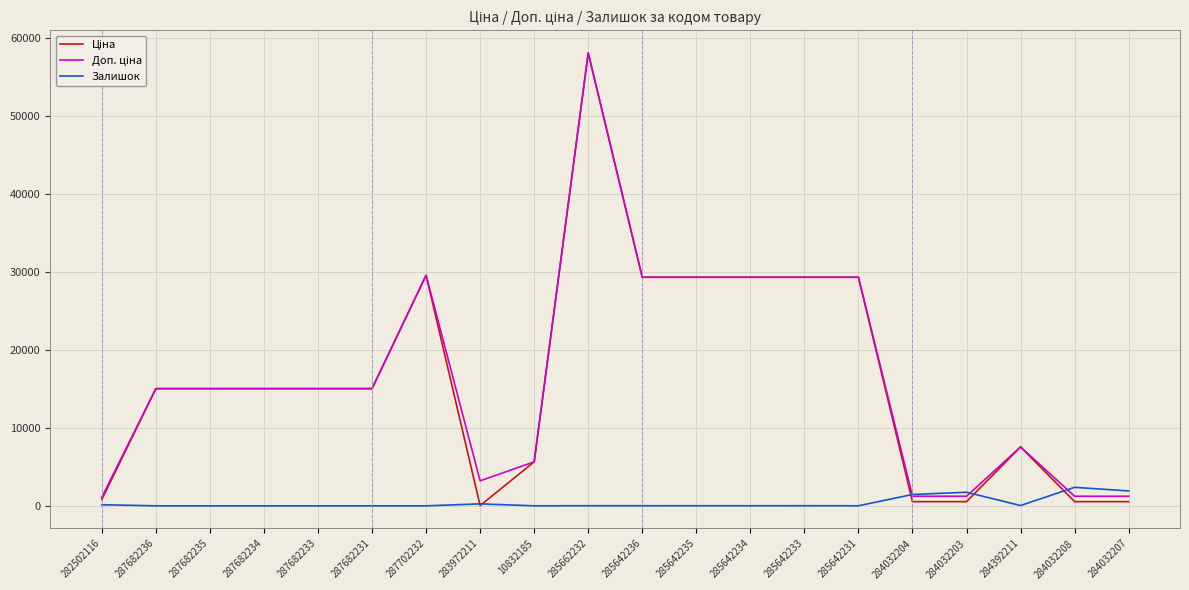

At which category does the chart reach its peak across all series?

285662232